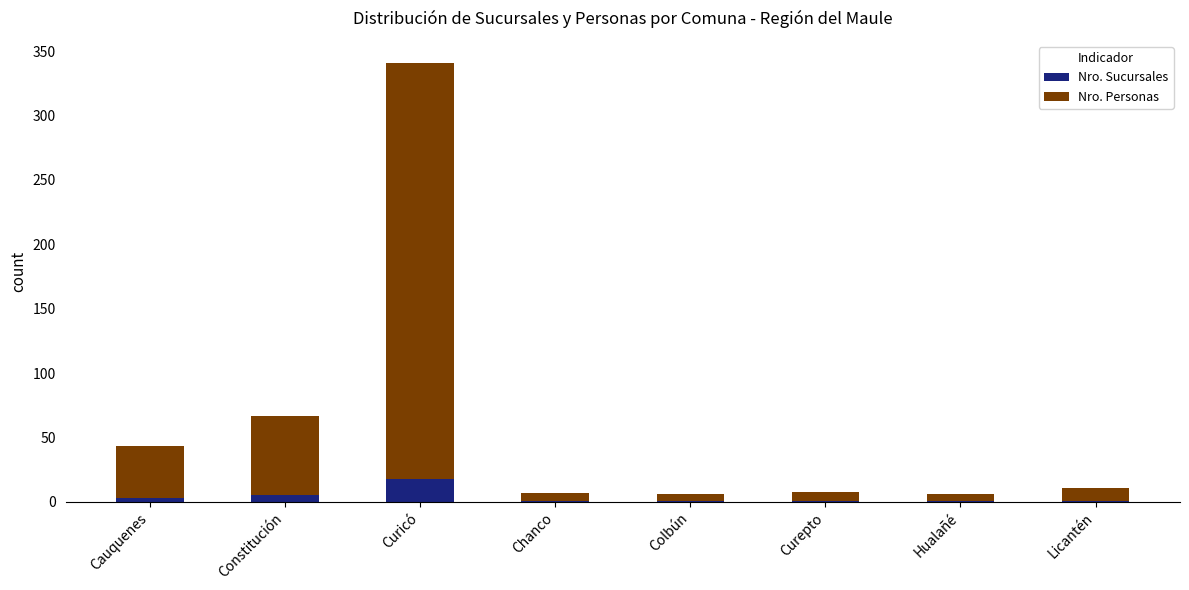

Which category has the highest value in the Nro. Sucursales series?

Curicó